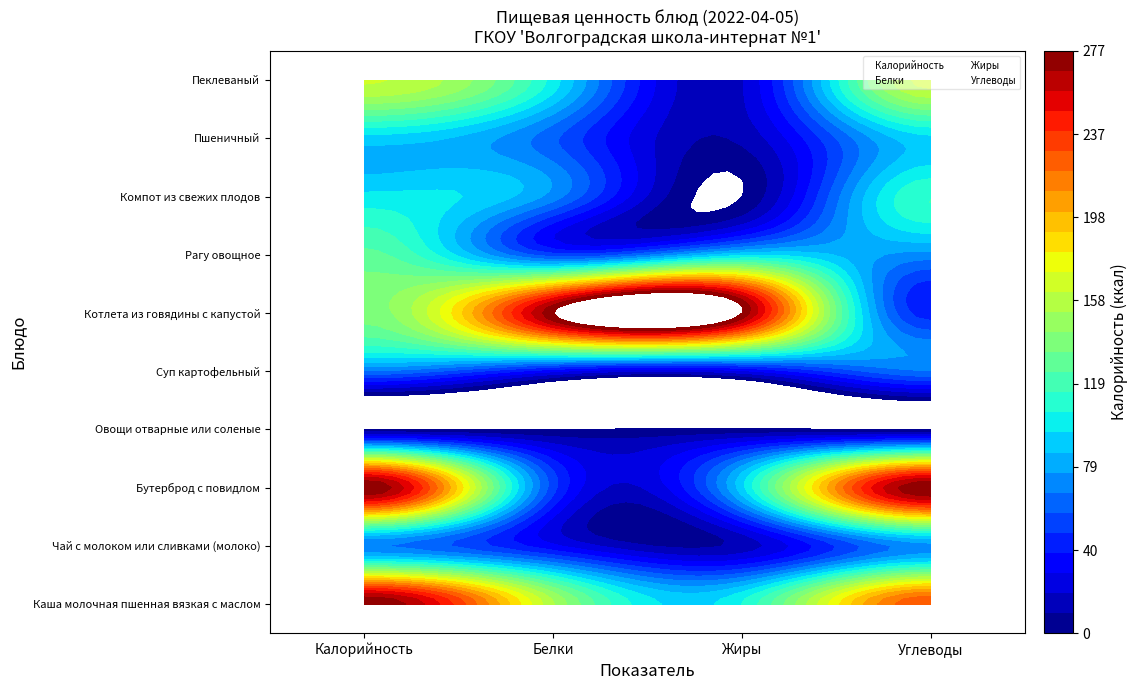

Is the value of Углеводы at 4 greater than the value of Калорийность at Калорийность?

Yes